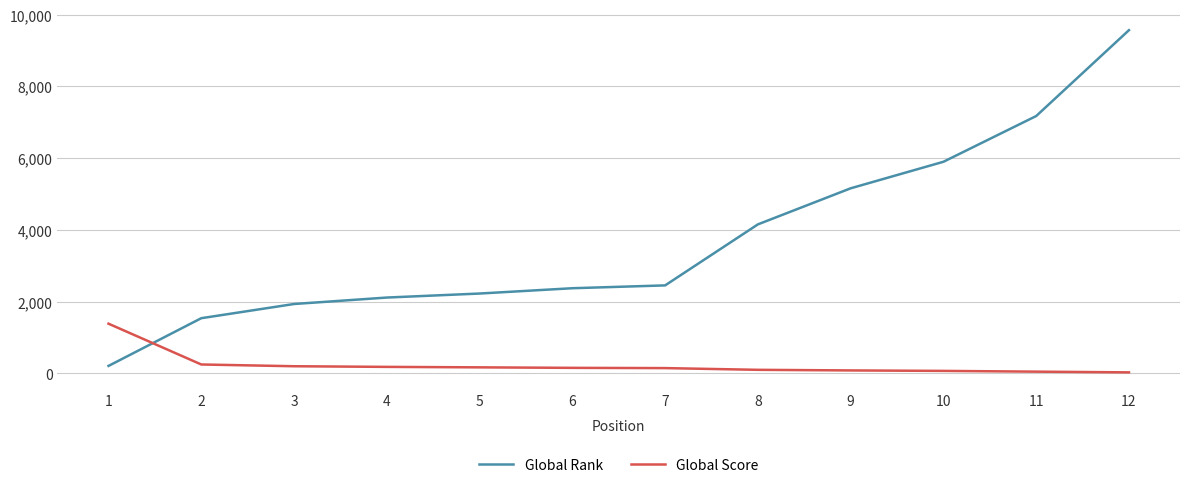

What is the maximum value for Global Rank?

9570